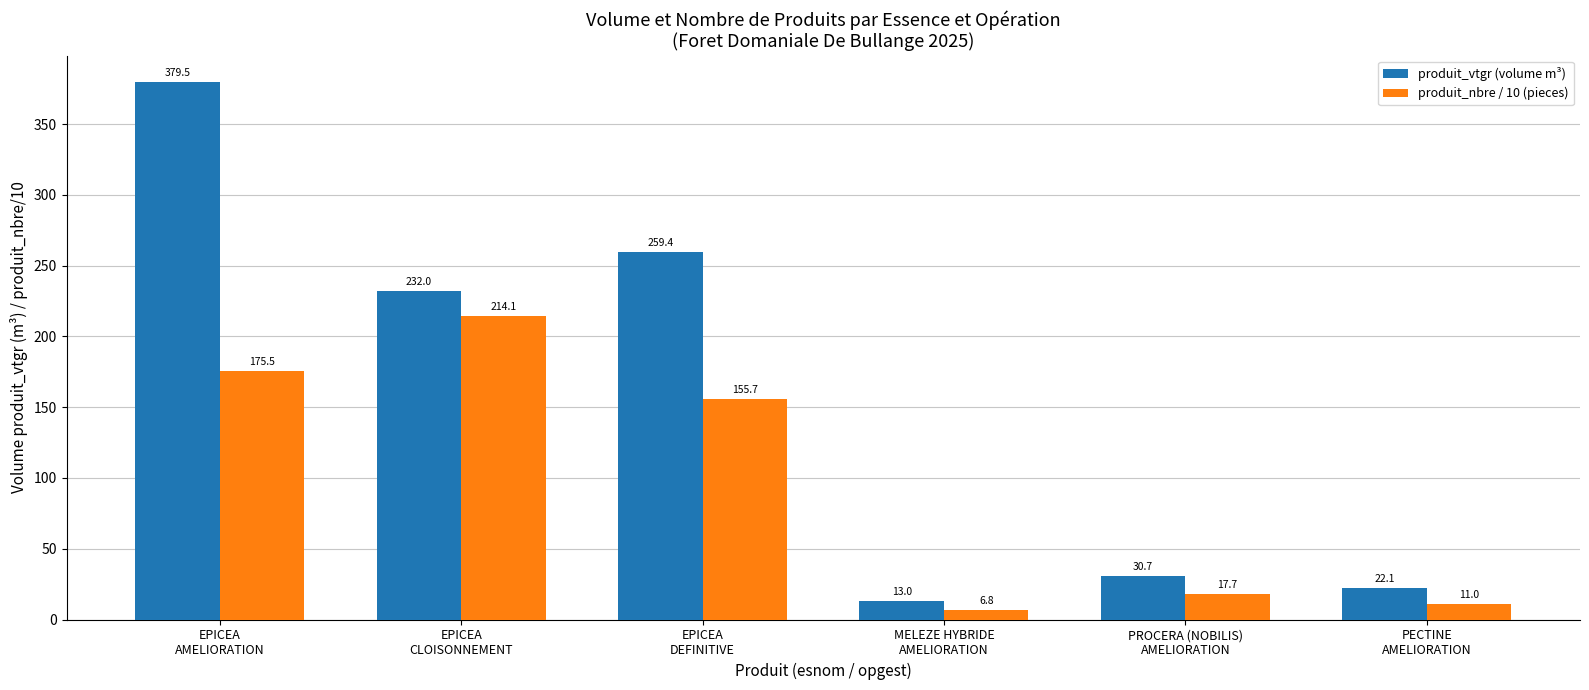

Where does the produit_nbre / 10 (pieces) series first go above 155?

EPICEA
AMELIORATION